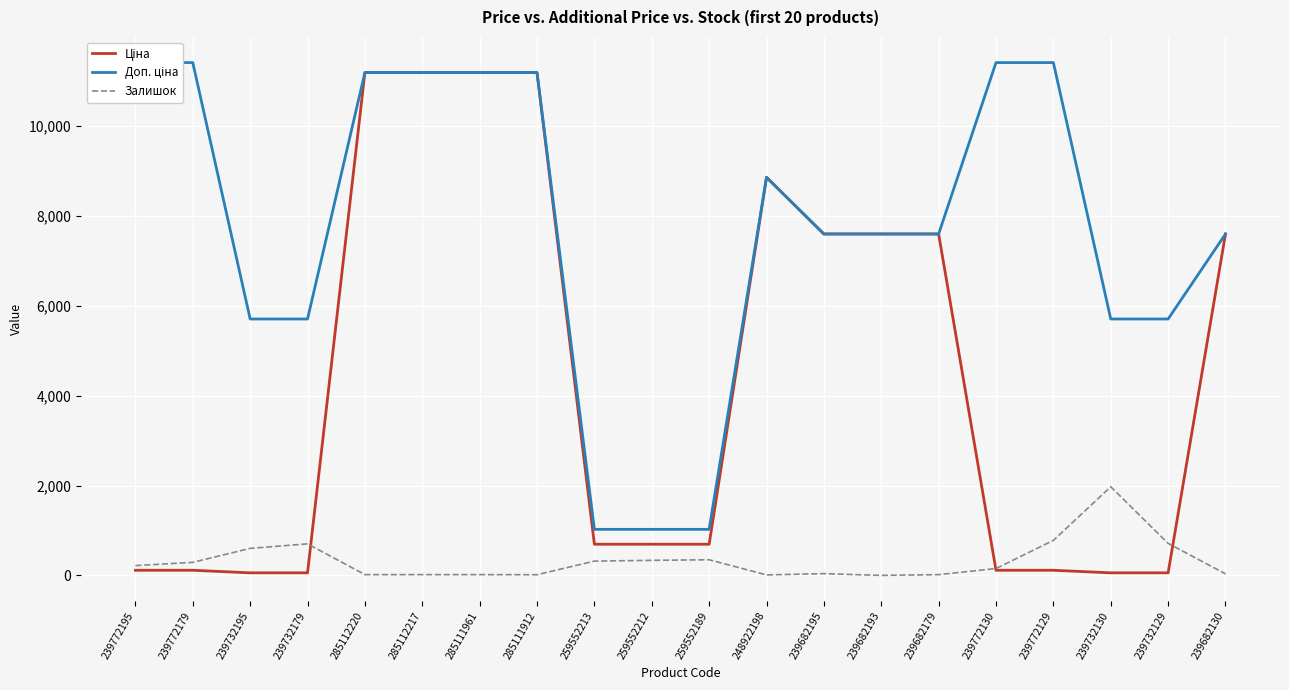

What is the maximum value for Доп. ціна?

11410.0